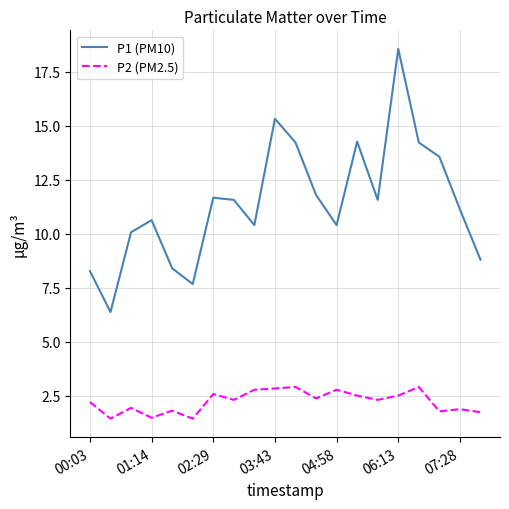

Which series has the largest range (max minus min)?

P1 (PM10)